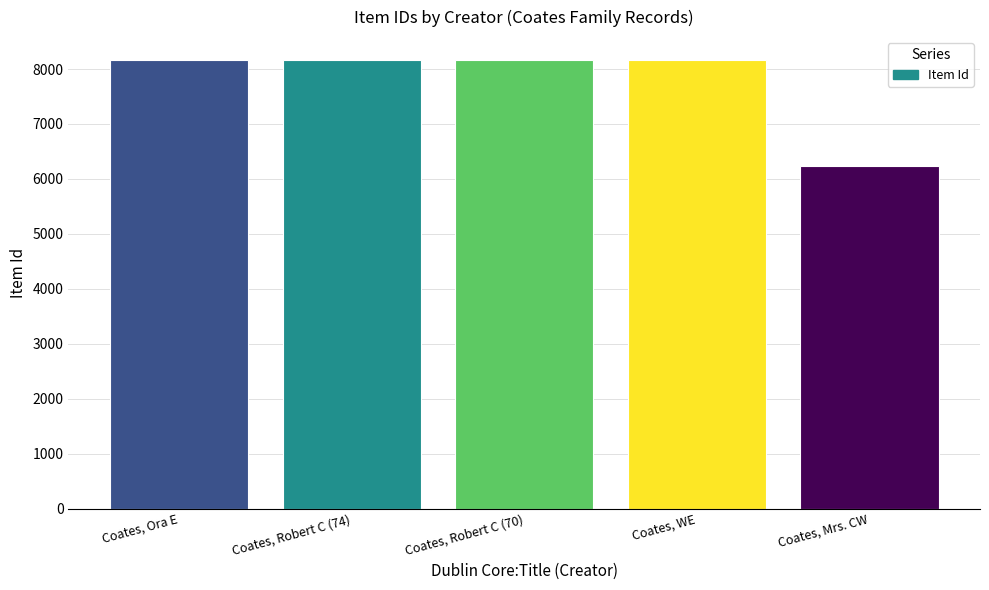

What is the change in value from Coates, Robert C (74) to Coates, Robert C (70)?

-1